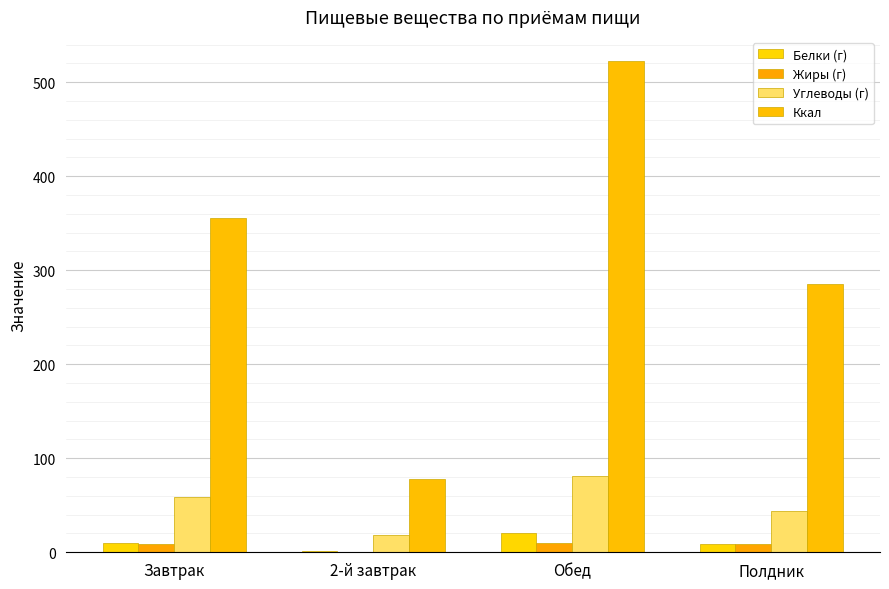

At which label does Белки (г) first exceed 10?

Завтрак